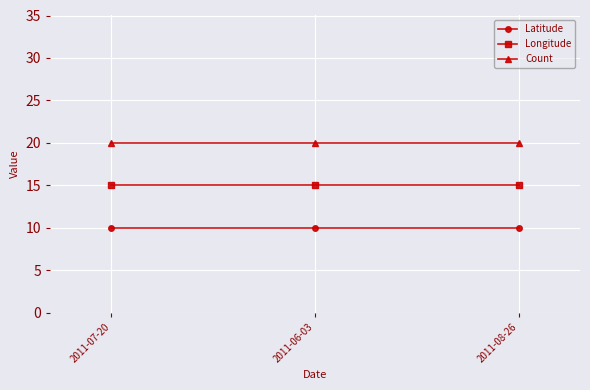

What is the label of the 3rd point from the left?

2011-08-26